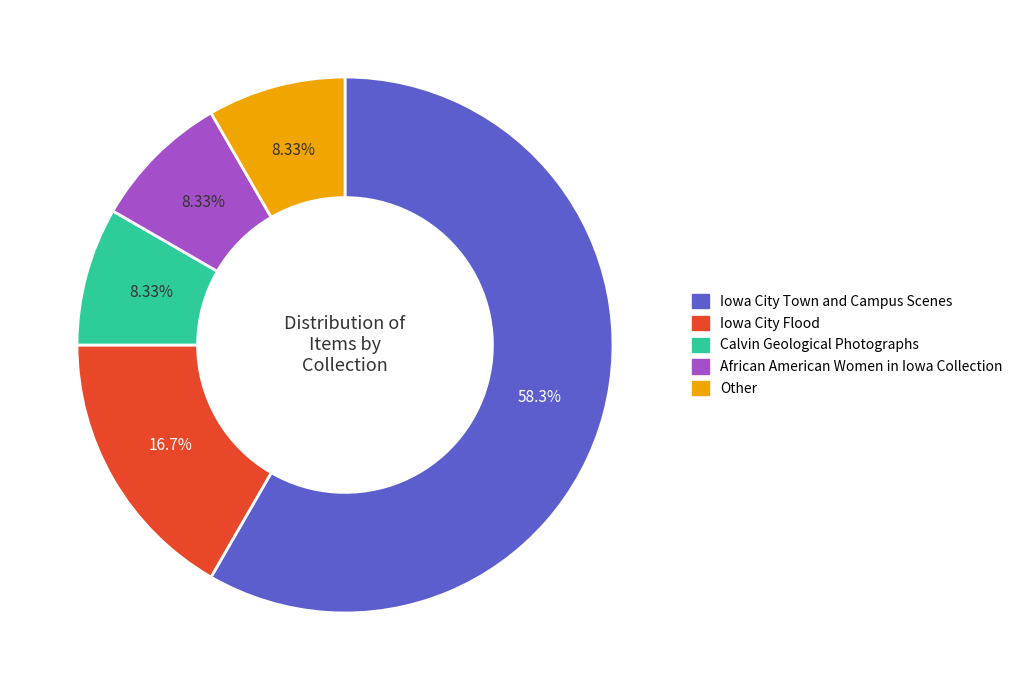

Which has a higher value, Calvin Geological Photographs or Iowa City Flood?

Iowa City Flood